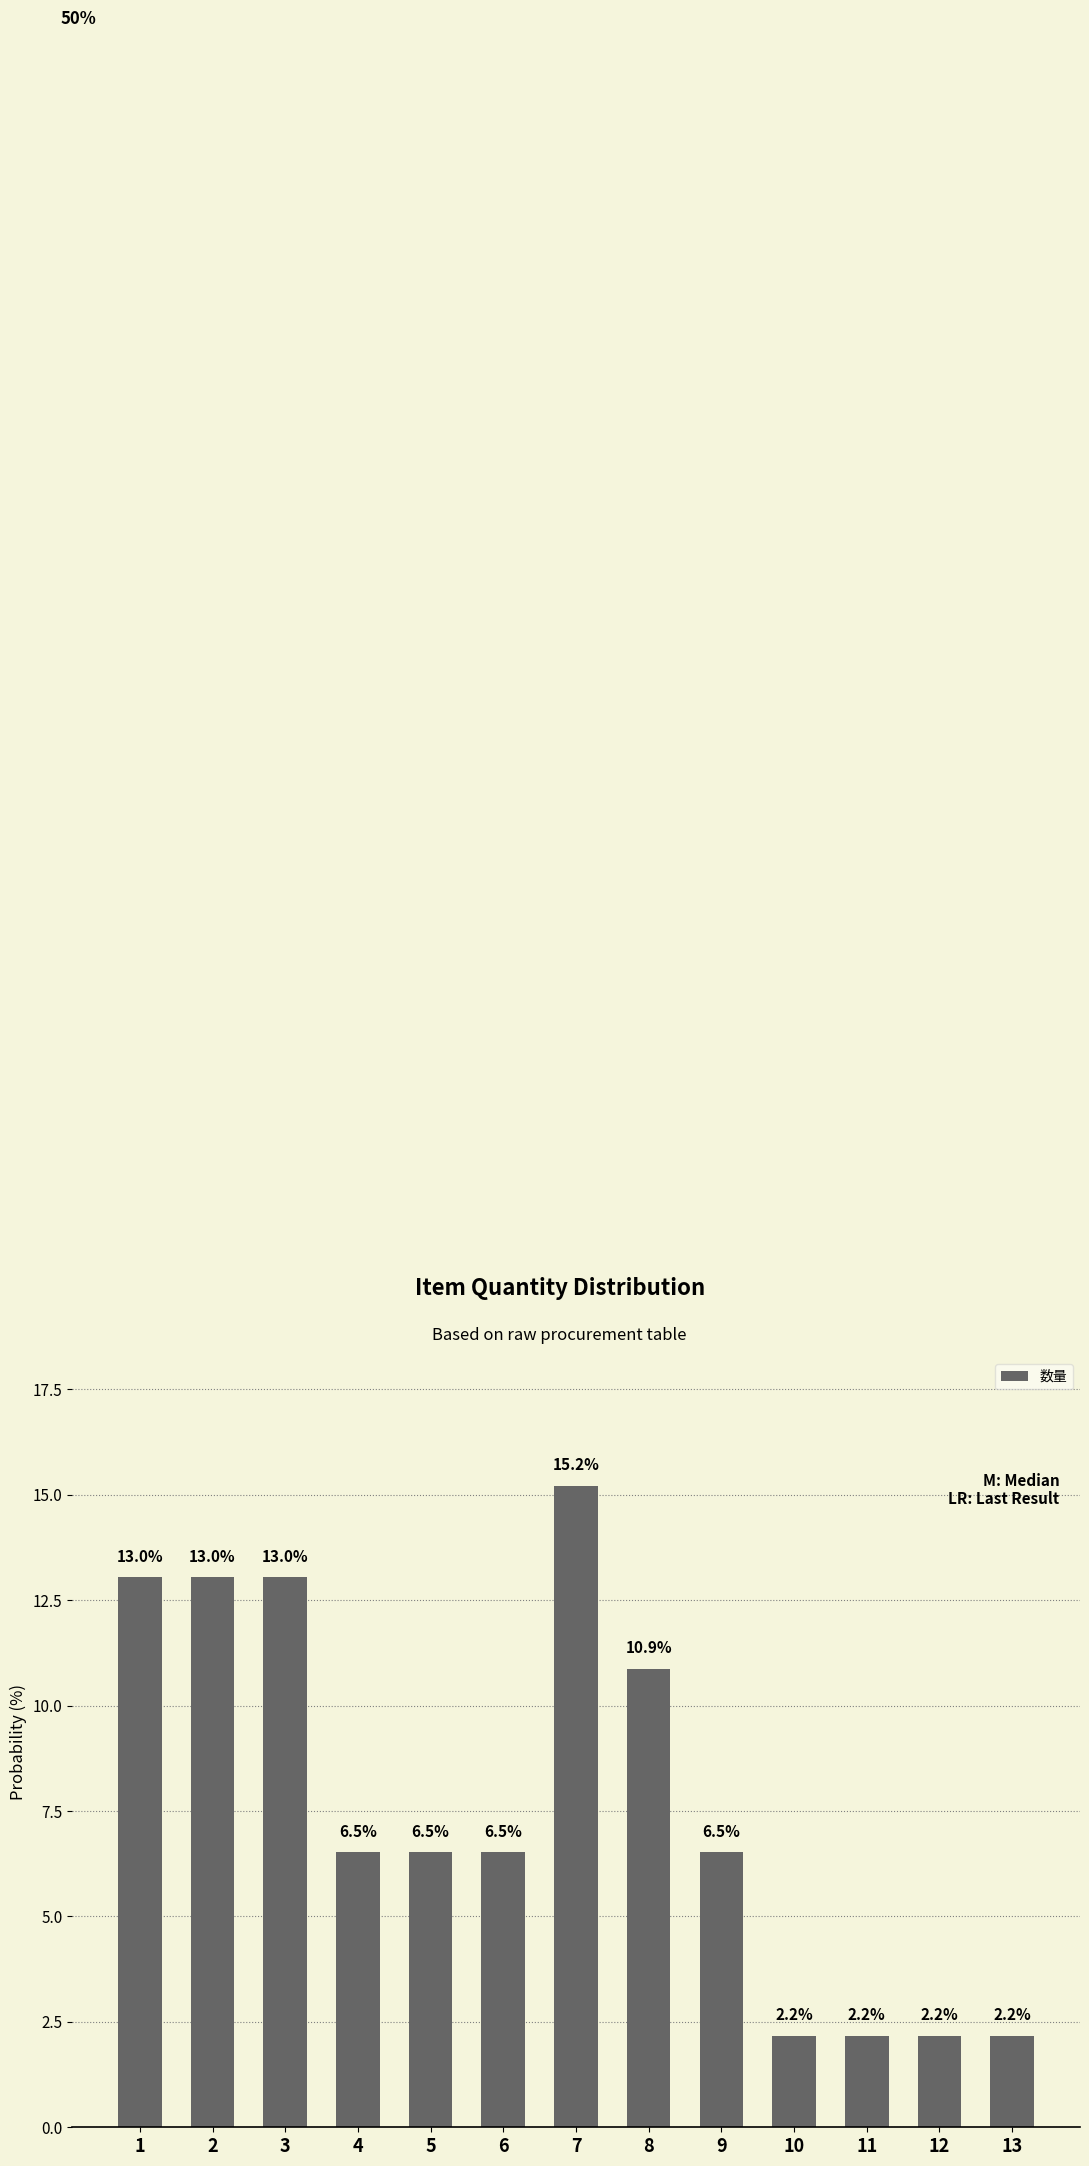

What is the change in value from 6 to 11?

-4.3